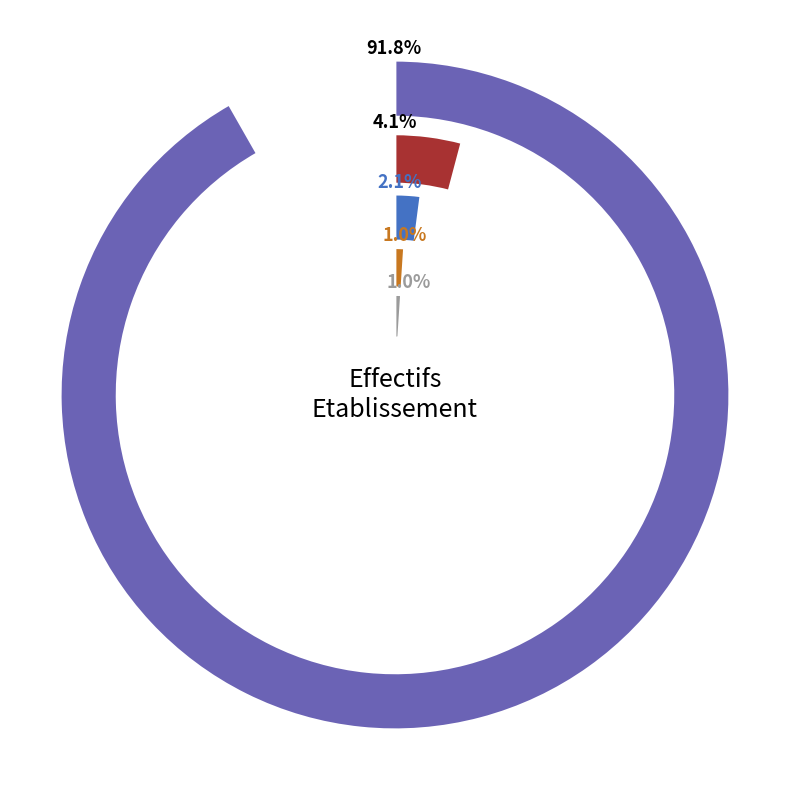

To the nearest percent, what portion does 02 represent?

1%